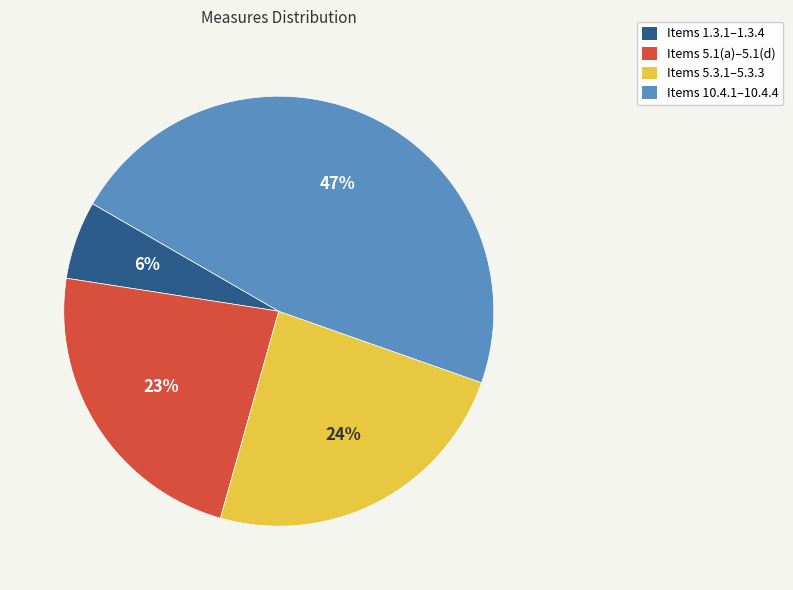

Is there any slice that represents more than half of the pie?

No